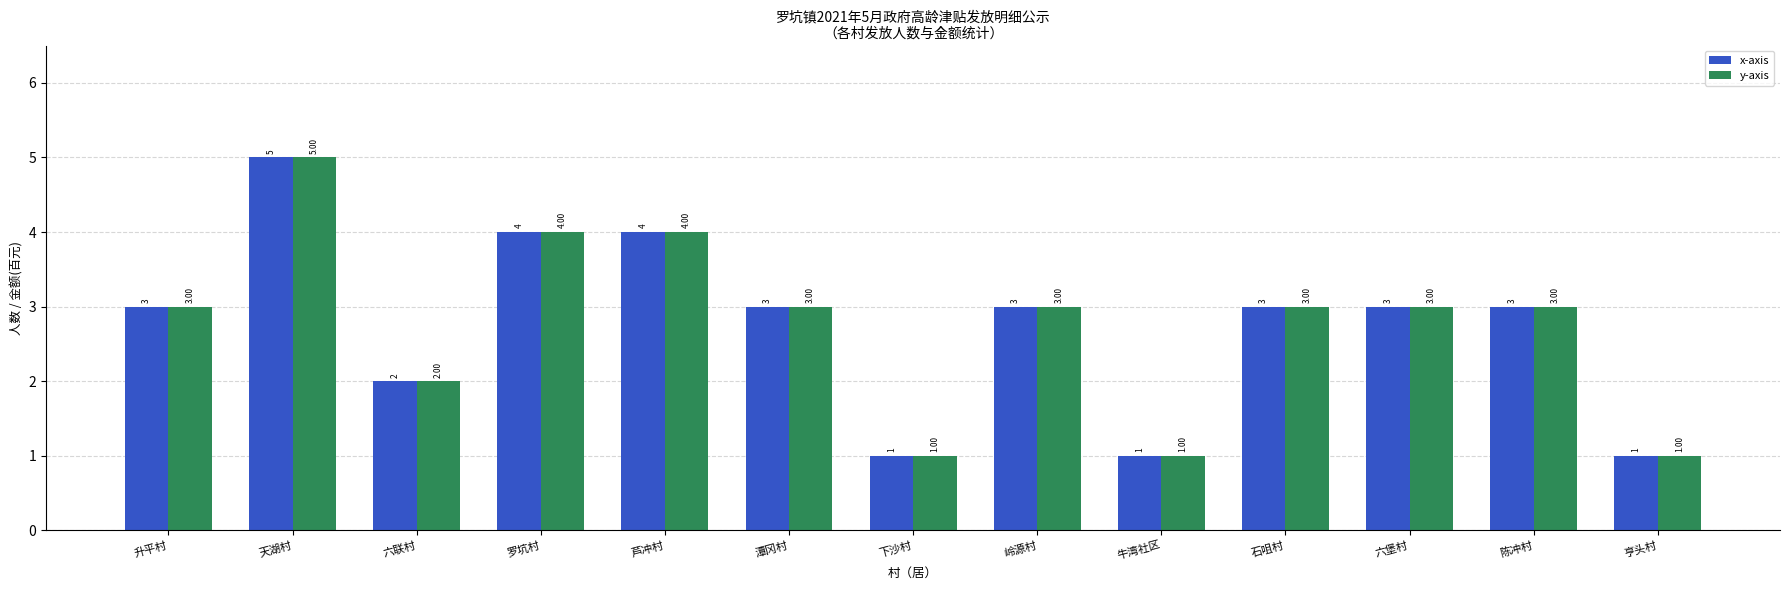

What is the difference between the second highest and second lowest values in the x-axis series?

3